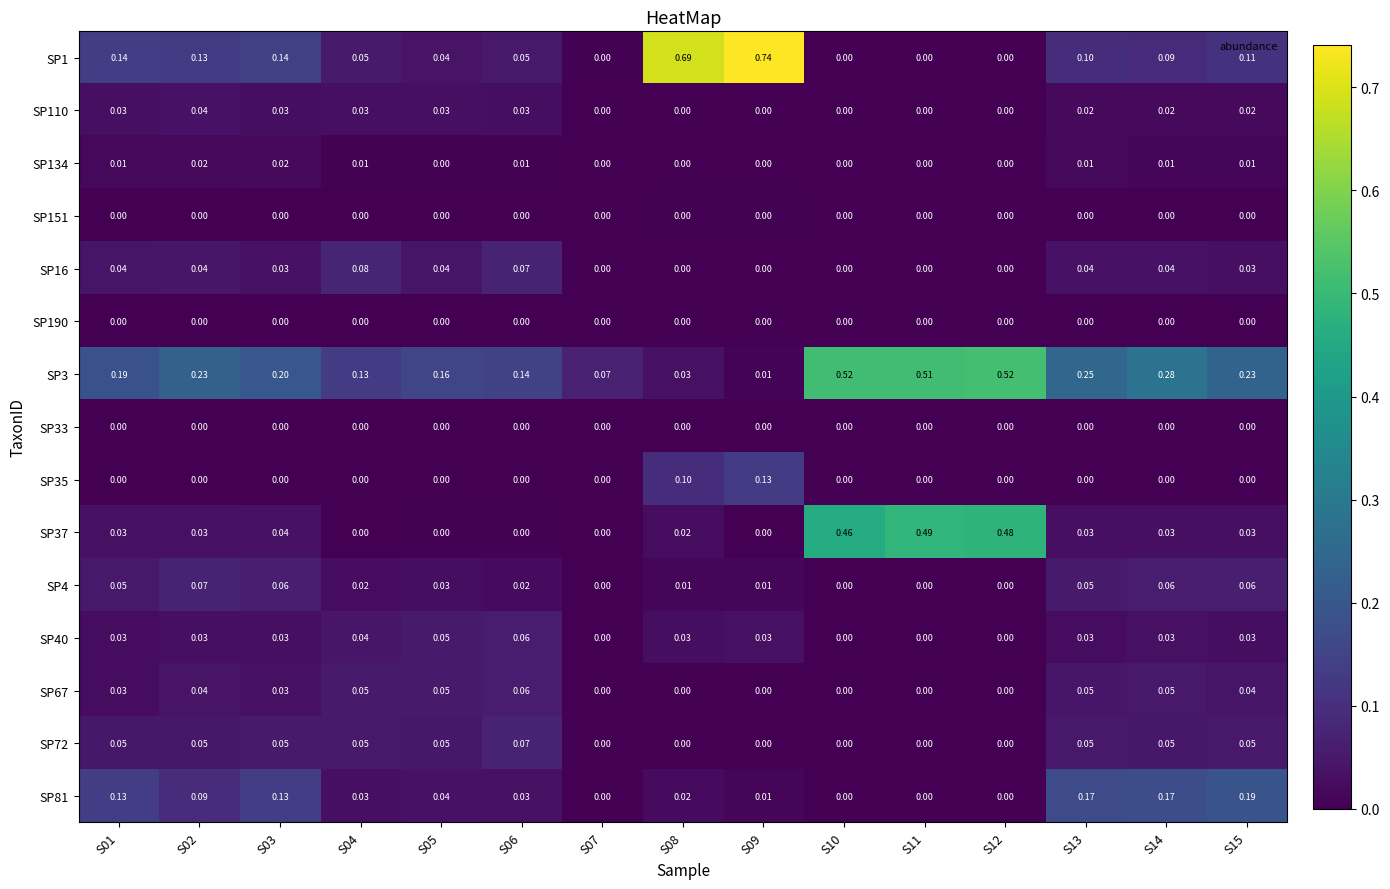

Is the value of SP110 at S11 greater than the value of SP81 at S08?

No